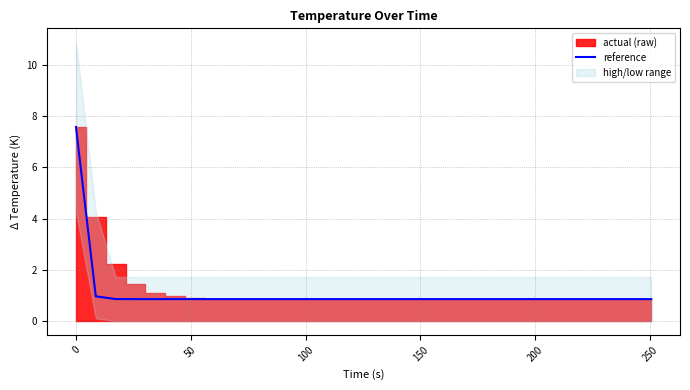

Reading right to left, extract all data points from this chart.

0.9	0.9	0.9	0.9	0.9	0.9	0.9	0.9	0.9	0.9	0.9	0.9	0.9	0.9	0.9	0.9	0.9	0.9	0.9	0.9	0.9	0.9	0.9	0.9	0.9	0.9	0.9	0.9	1.0	7.6